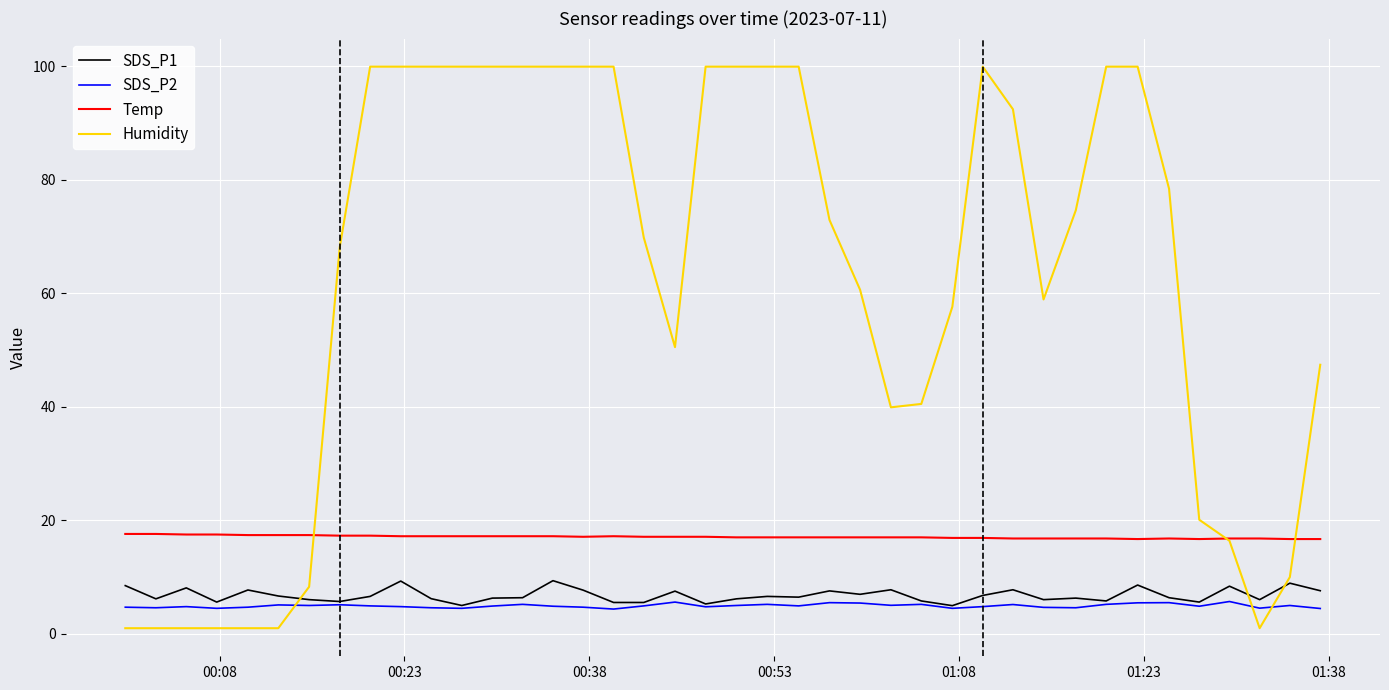

True or false: SDS_P2 and Humidity intersect in this chart.

True